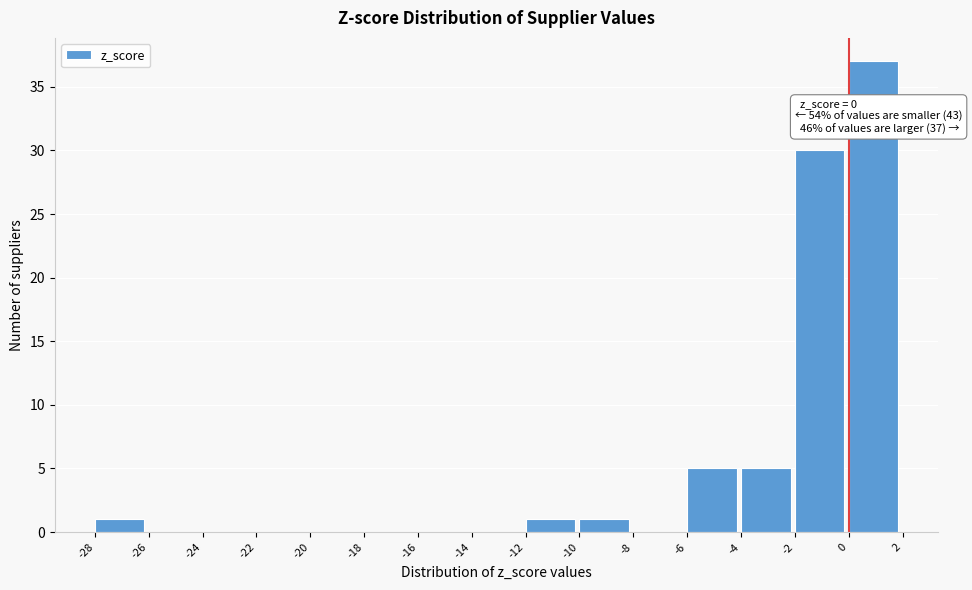

Over which range of the x-axis is the bar tallest?

0 to 2